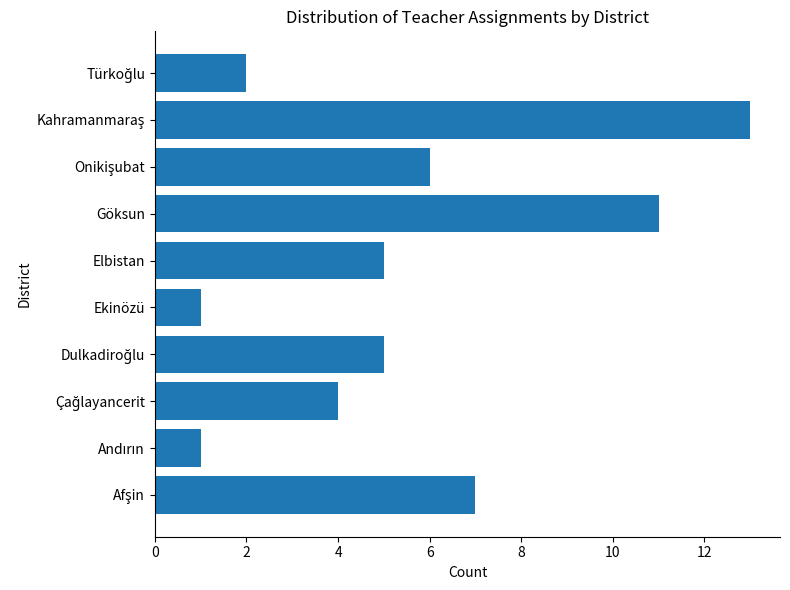

What is the greatest value displayed?

13